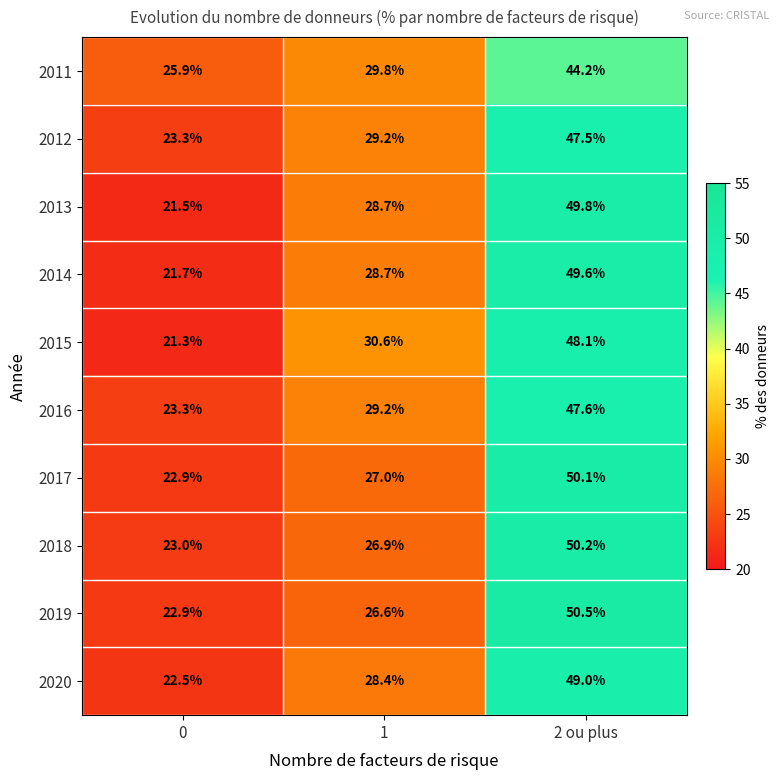

Is the value of 2012 at 0 greater than the value of 2013 at 1?

No